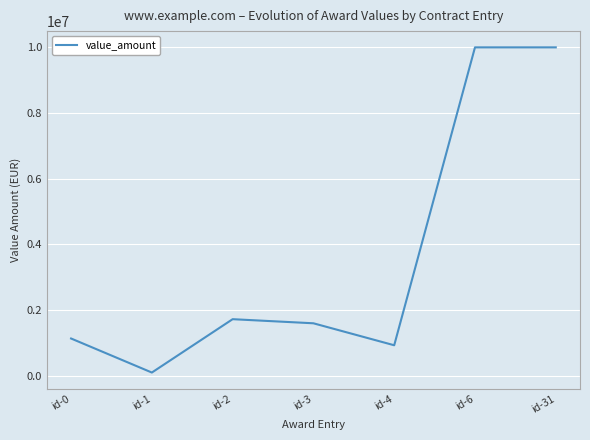

Where is the data nearest to the value 5049677?

id-2